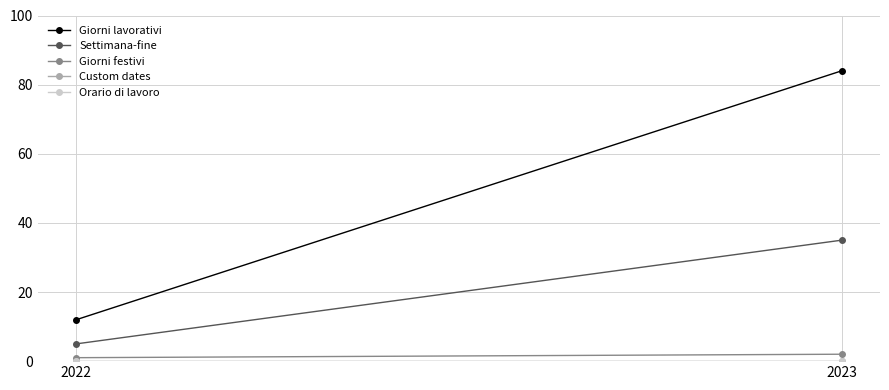

What is the difference between the highest and lowest values at 2022?

12